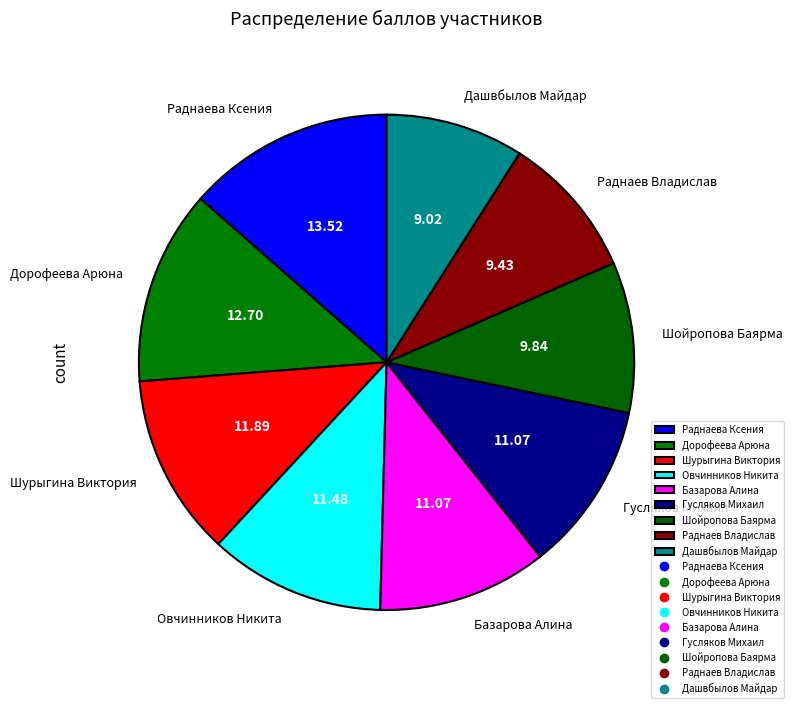

What is the ratio of the value at Раднаева Ксения to the value at Гусляков Михаил?

1.2